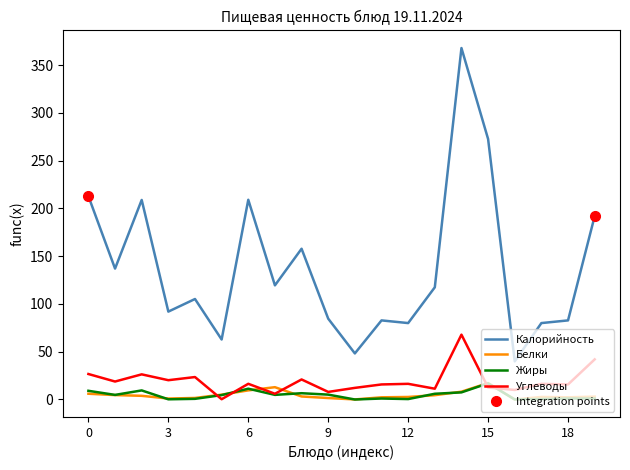

Does the chart display data point markers on the line(s)?

No